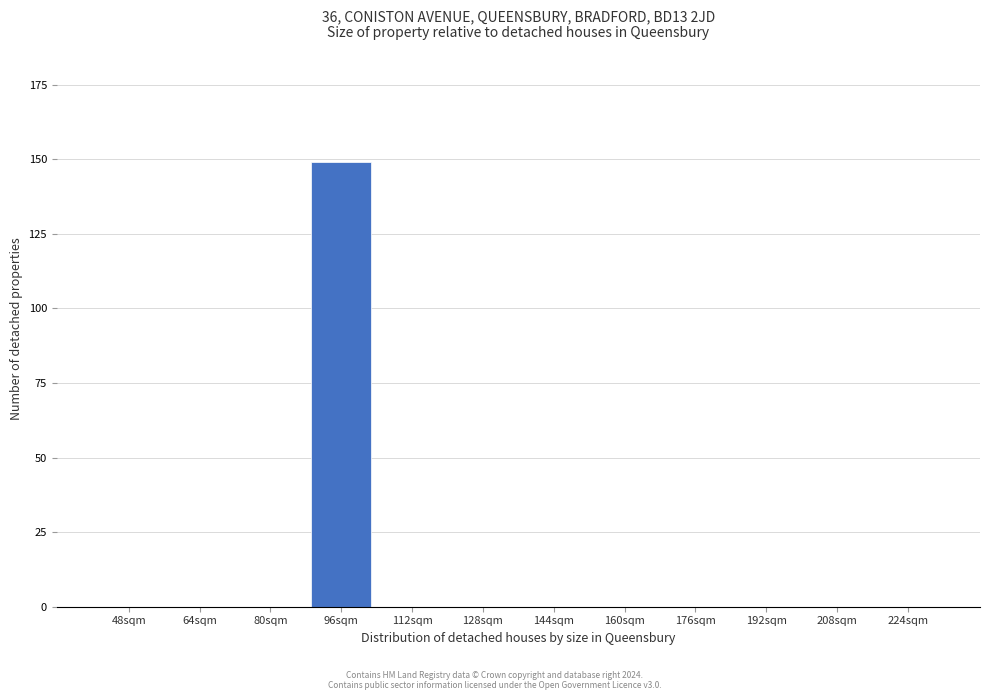

Reading left to right, what are all the values shown in this chart?

48sqm=0	64sqm=0	80sqm=0	96sqm=149	112sqm=0	128sqm=0	144sqm=0	160sqm=0	176sqm=0	192sqm=0	208sqm=0	224sqm=0